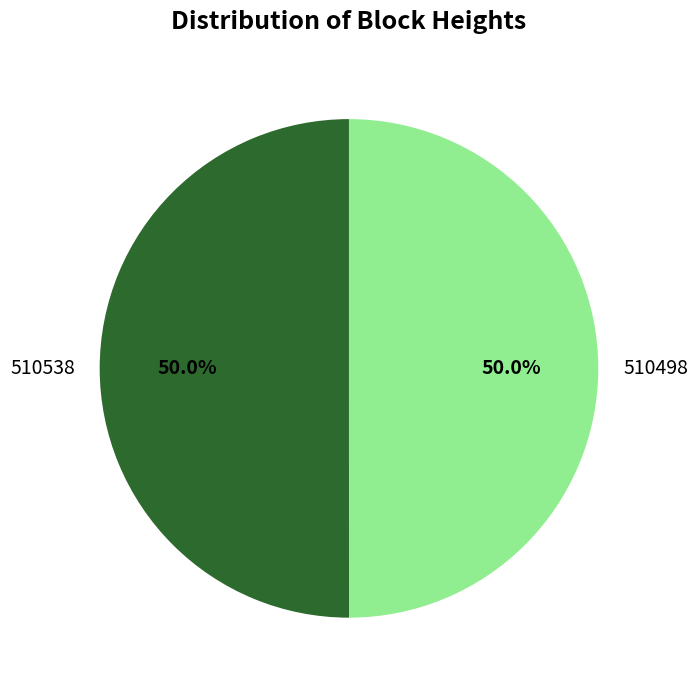

How many slices are in this pie chart?

2